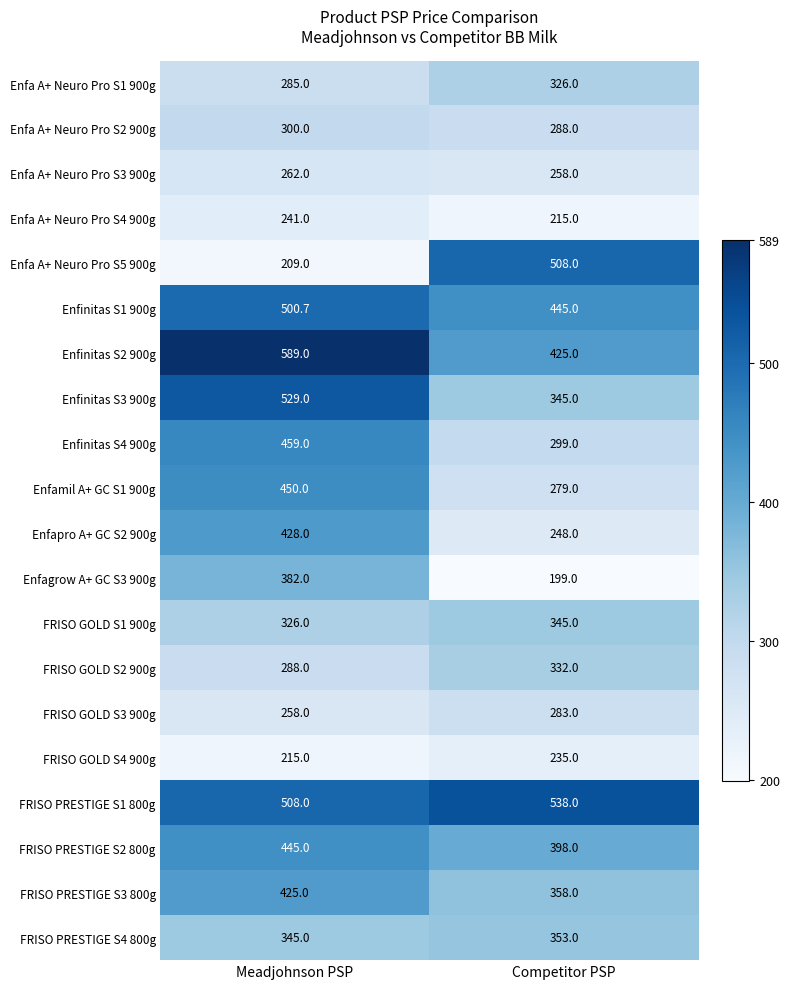

Which series has the widest spread of values?

Enfa A+ Neuro Pro S5 900g